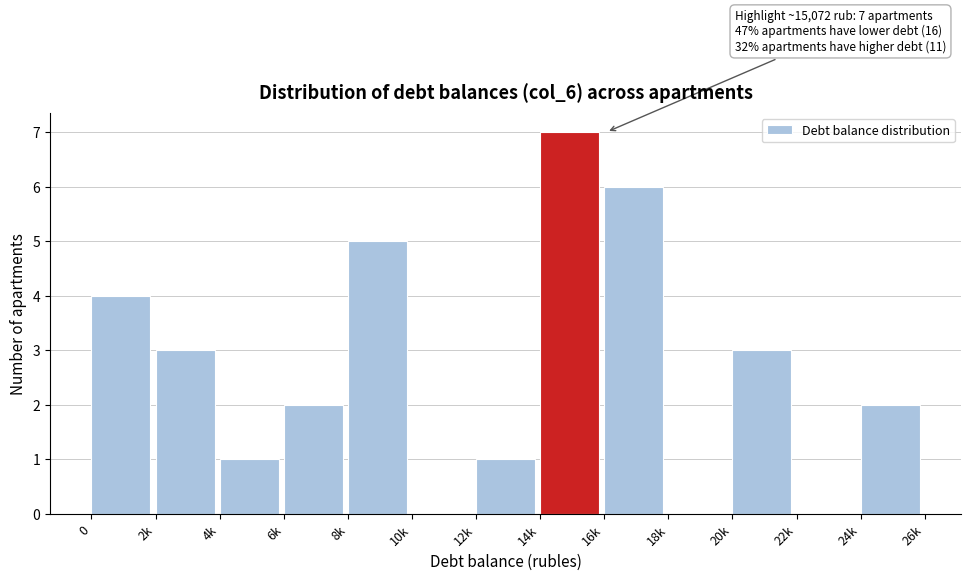

Reading left to right, transcribe all the data shown in this chart.

0=4	2k=3	4k=1	6k=2	8k=5	10k=0	12k=1	14k=7	16k=6	18k=0	20k=3	22k=0	24k=2